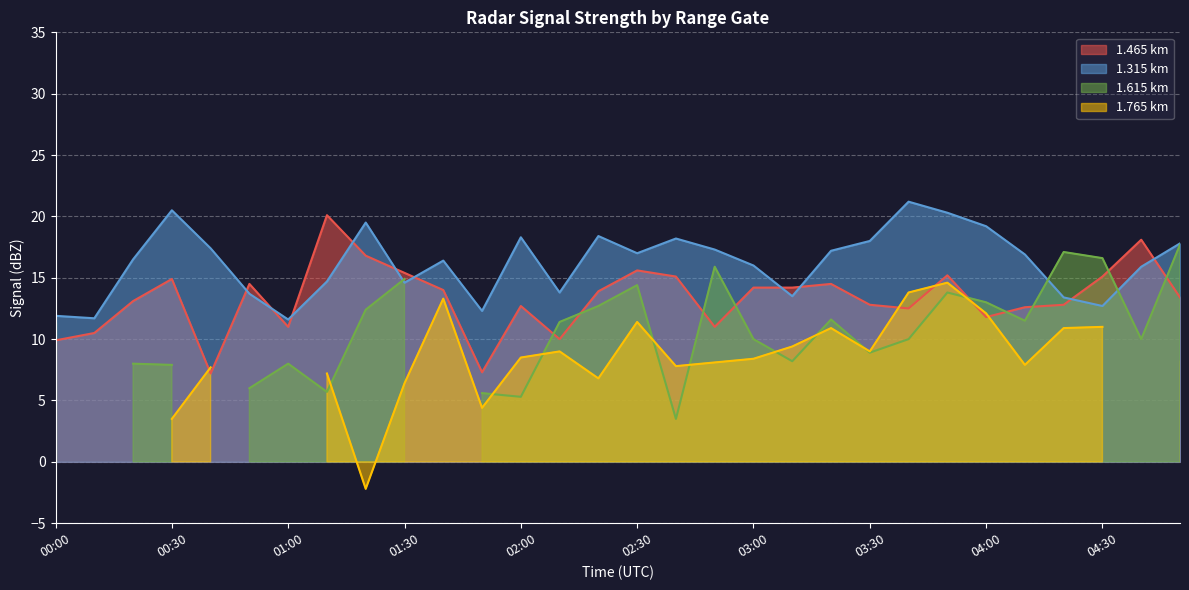

What is the minimum value for 1.465 km?

7.2